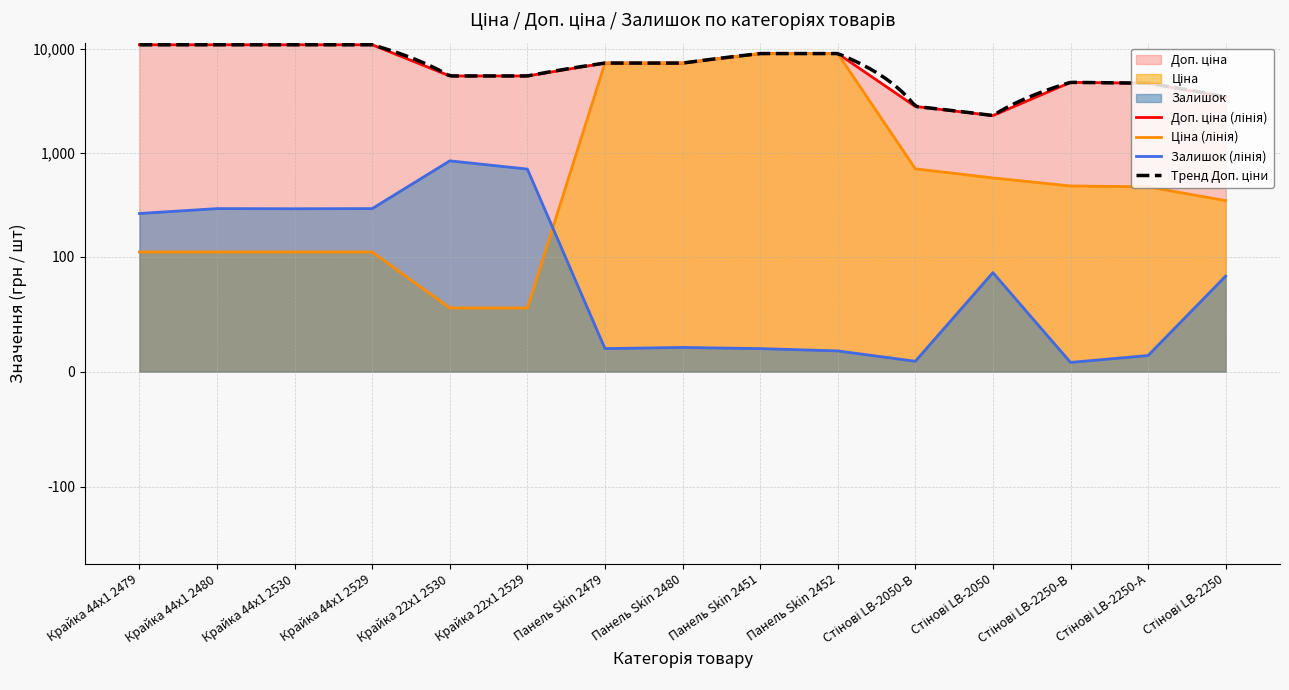

Does the chart display data point markers on the line(s)?

No